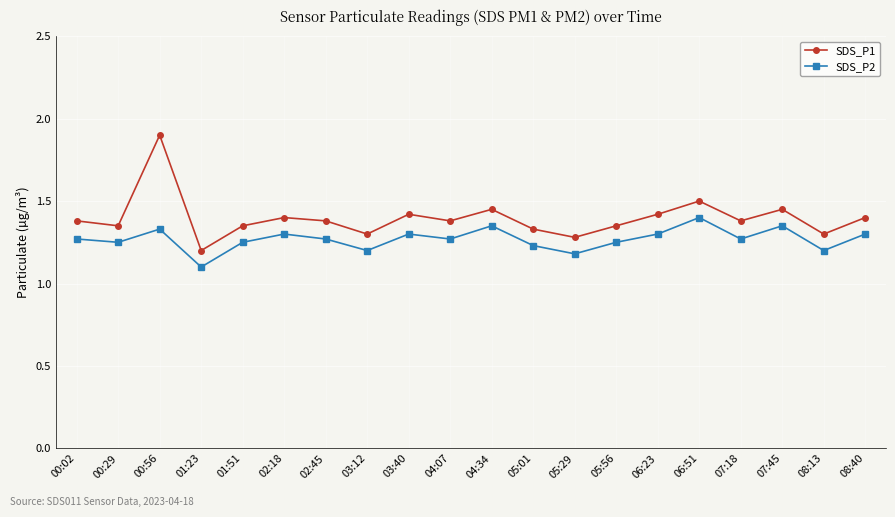

What are all the series names shown in the legend?

SDS_P1, SDS_P2